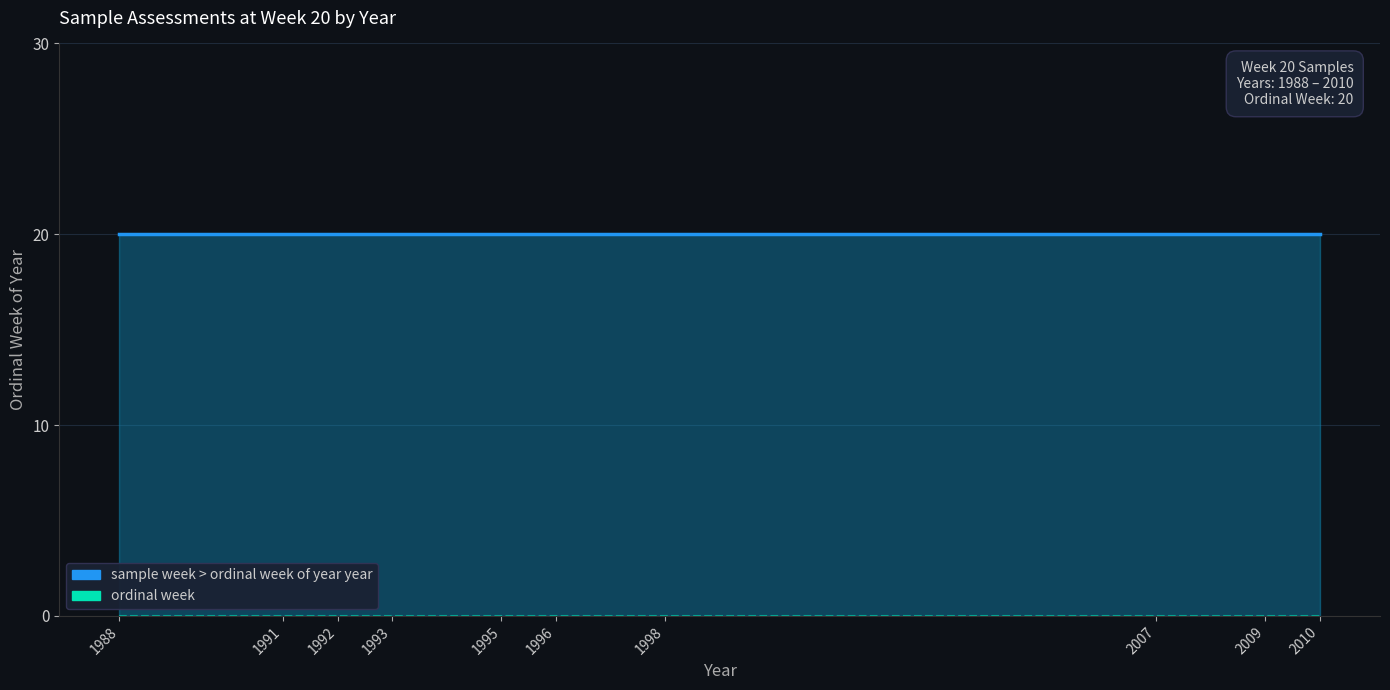

At how many categories does at least one series exceed 6?

10